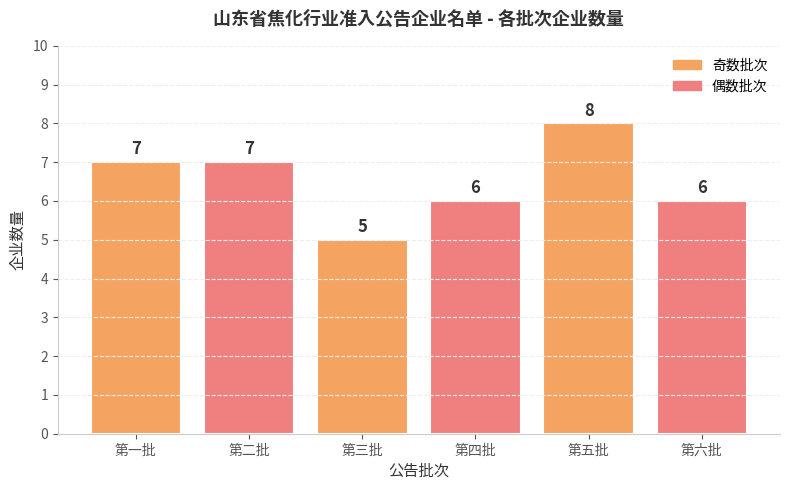

Reading left to right, what are all the values shown in this chart?

第一批=7	第二批=7	第三批=5	第四批=6	第五批=8	第六批=6